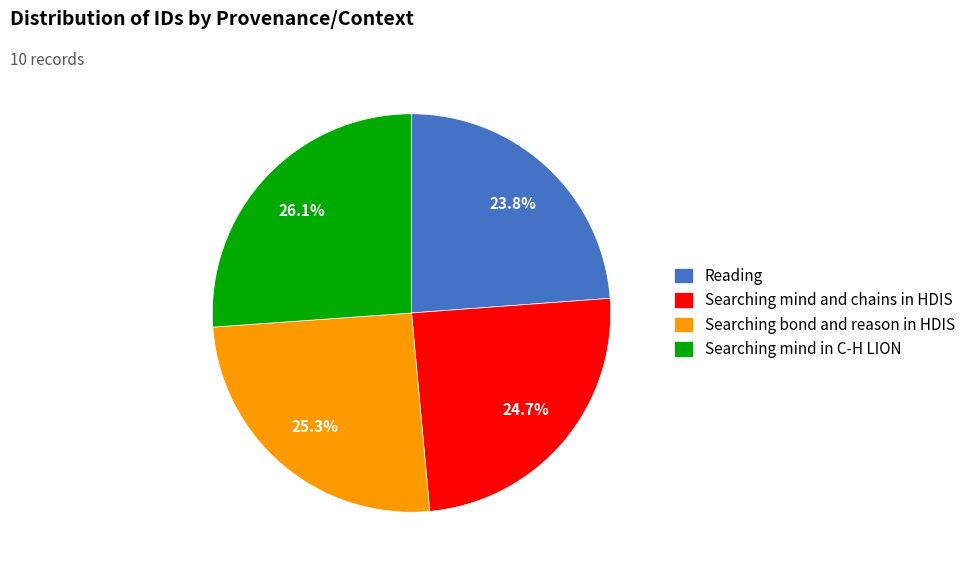

How much of the chart is everything except Searching mind in C-H LION?

73.9%